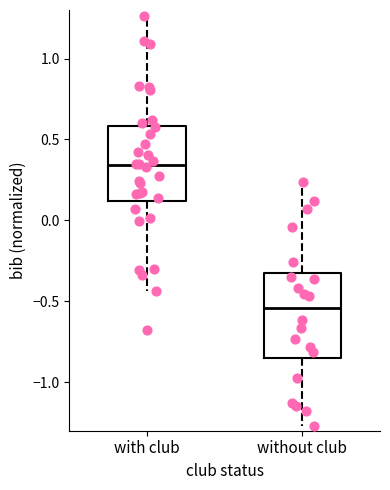

Reading left to right, transcribe this box plot: for each box, give where its median line is, the range the box spans, and where its two whiskers end, as read against the y-axis. The values are not printed on the chart, so give them approximately, as read against the axis.

with club: median 0.35, box 0.10 to 0.60, whiskers -0.45 to 1.25
without club: median -0.55, box -0.85 to -0.35, whiskers -1.25 to 0.25